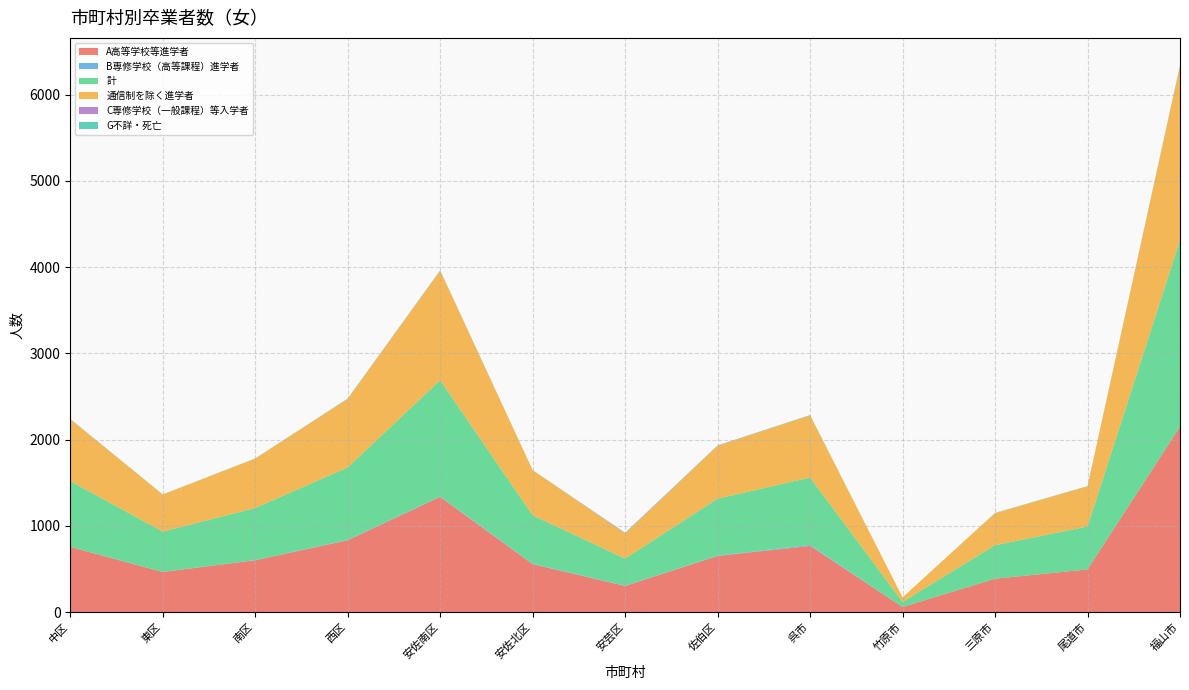

Reading left to right, list all the values displayed in this chart.

A高等学校等進学者: 中区=755	東区=464	南区=600	西区=832	安佐南区=1335	安佐北区=555	安芸区=302	佐伯区=650	呉市=767	竹原市=58	三原市=386	尾道市=494	福山市=2149
B専修学校（高等課程）進学者: 中区=2	東区=1	南区=2	西区=4	安佐南区=5	安佐北区=4	安芸区=3	佐伯区=4	呉市=10	竹原市=0	三原市=0	尾道市=0	福山市=0
計: 中区=761	東区=467	南区=604	西区=841	安佐南区=1347	安佐北区=562	安芸区=314	佐伯区=660	呉市=782	竹原市=58	三原市=389	尾道市=497	福山市=2161
通信制を除く進学者: 中区=717	東区=430	南区=573	西区=793	安佐南区=1269	安佐北区=523	安芸区=291	佐伯区=612	呉市=721	竹原市=54	三原市=371	尾道市=466	福山市=2020
C専修学校（一般課程）等入学者: 中区=1	東区=0	南区=0	西区=1	安佐南区=2	安佐北区=0	安芸区=5	佐伯区=3	呉市=0	竹原市=0	三原市=0	尾道市=0	福山市=1
G不詳・死亡: 中区=3	東区=2	南区=2	西区=4	安佐南区=4	安佐北区=1	安芸区=4	佐伯区=3	呉市=4	竹原市=0	三原市=3	尾道市=3	福山市=9